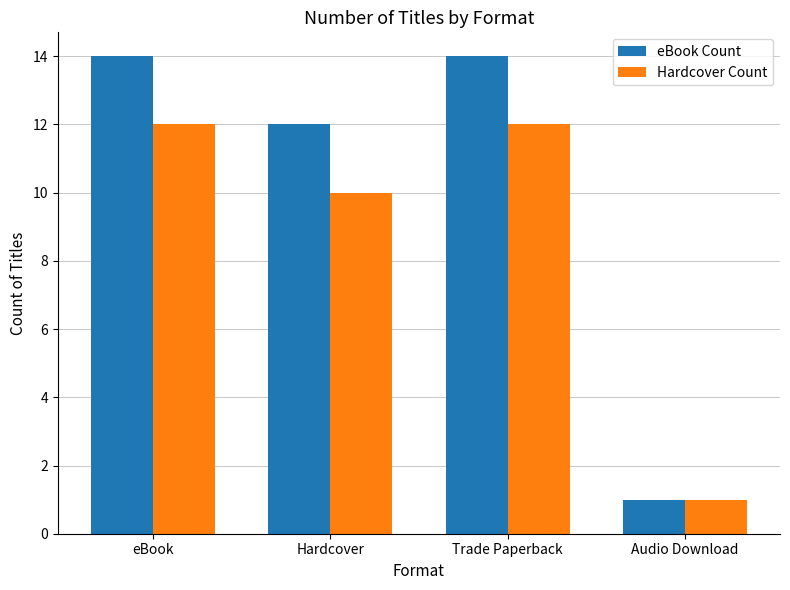

The value of Hardcover Count at Audio Download is 1. True or false?

True